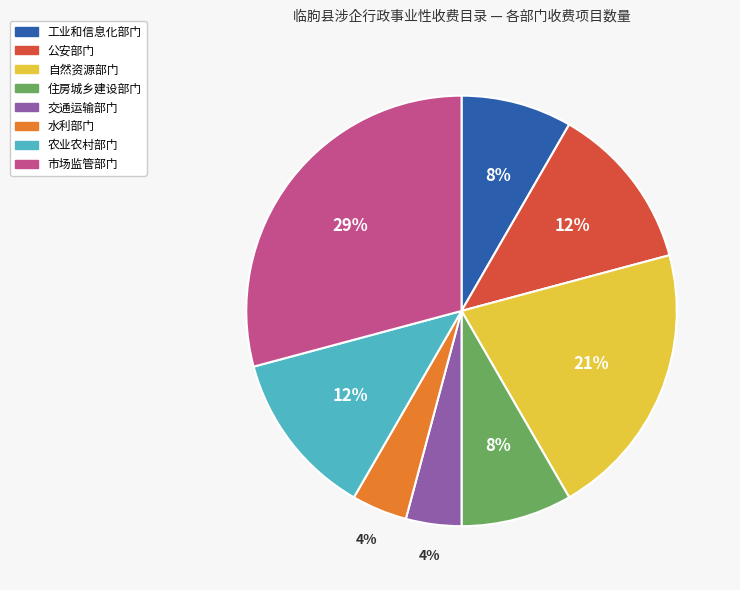

Approximately how many times larger is the value at 水利部门 compared to 交通运输部门?

1.0